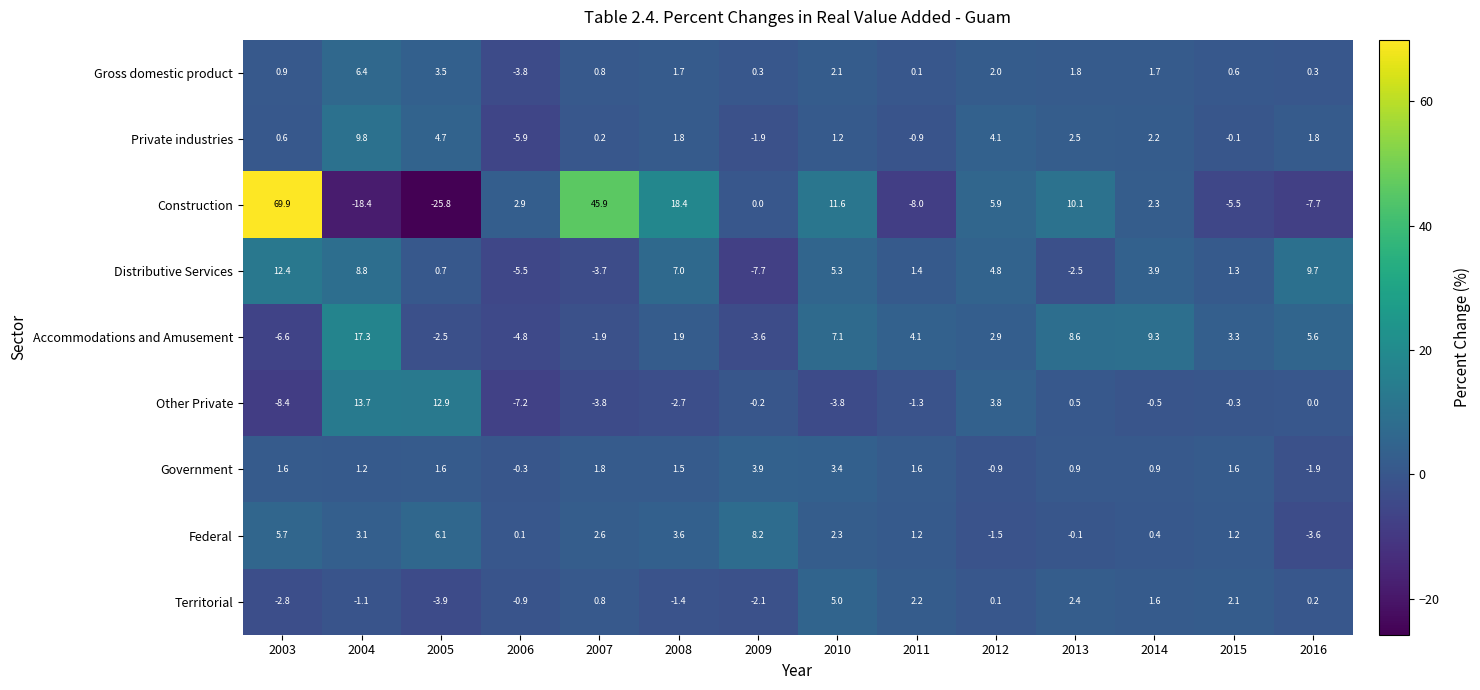

At how many categories does at least one series exceed 15?

4